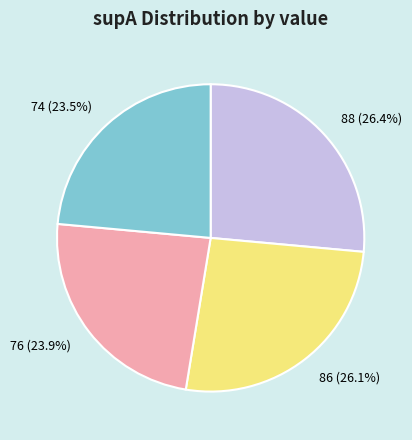

What percentage is NOT represented by 86?

73.9%